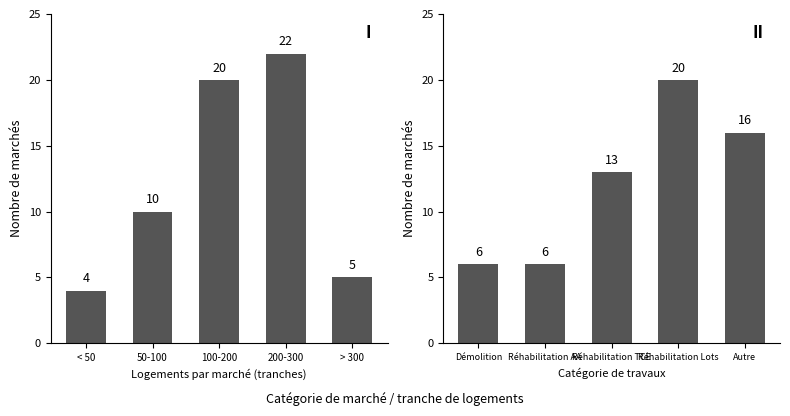

What is the value of the Type de travaux bar at the 1st from the left?

6